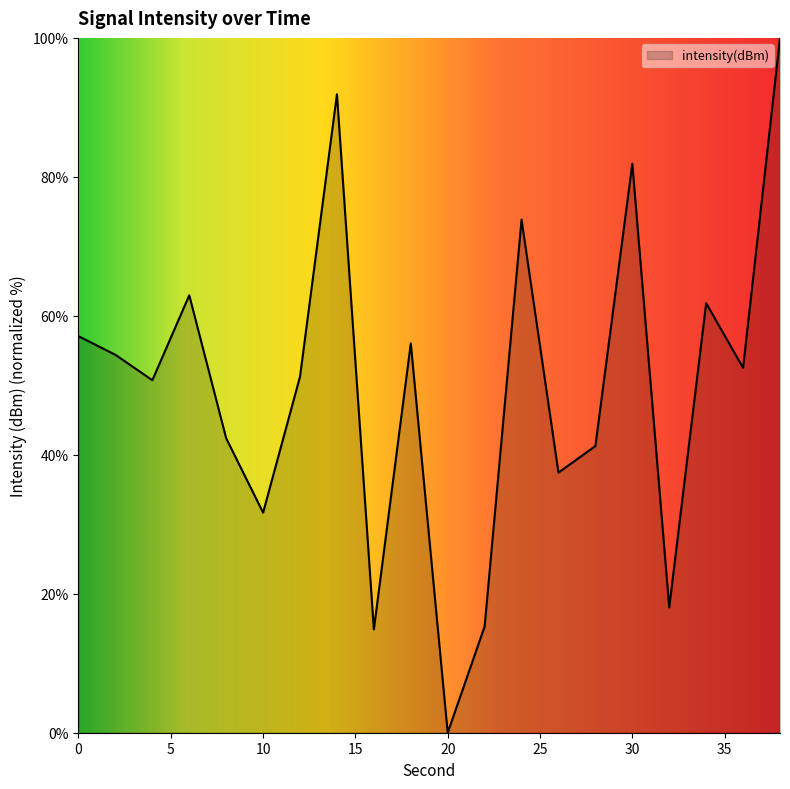

What is the maximum value shown in the chart?

100.0